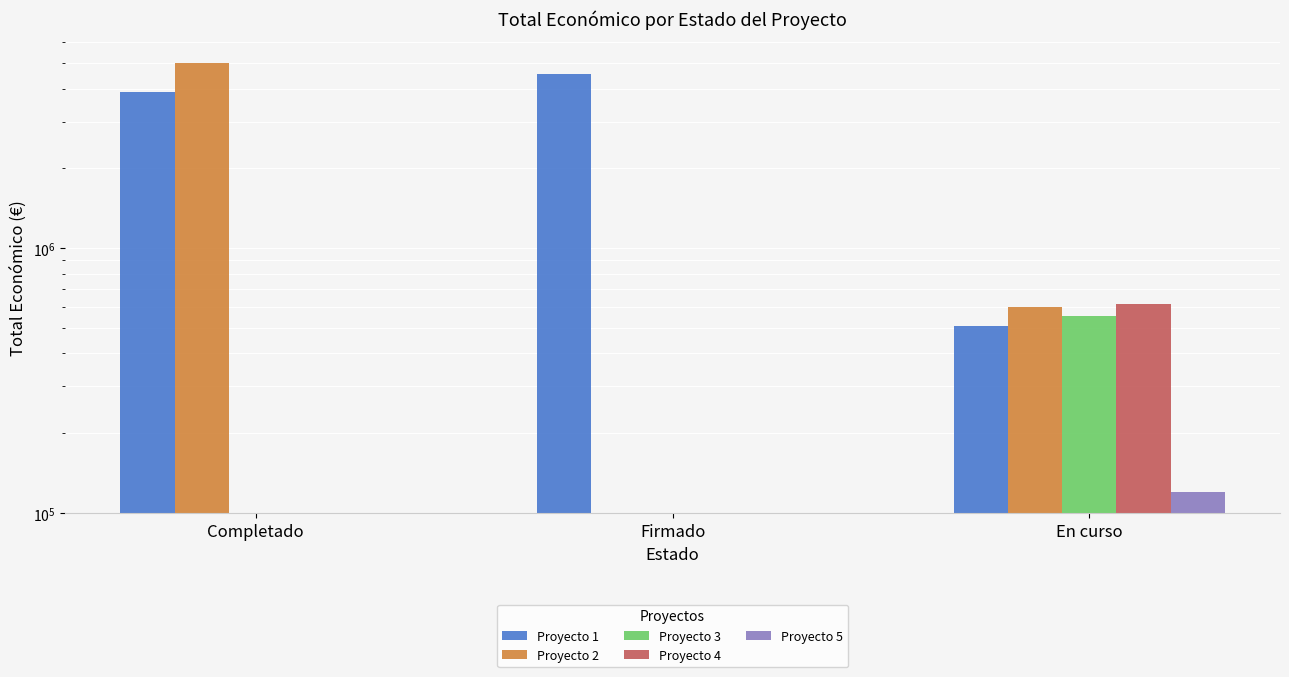

What is the total value across all series at En curso?

2393413.0